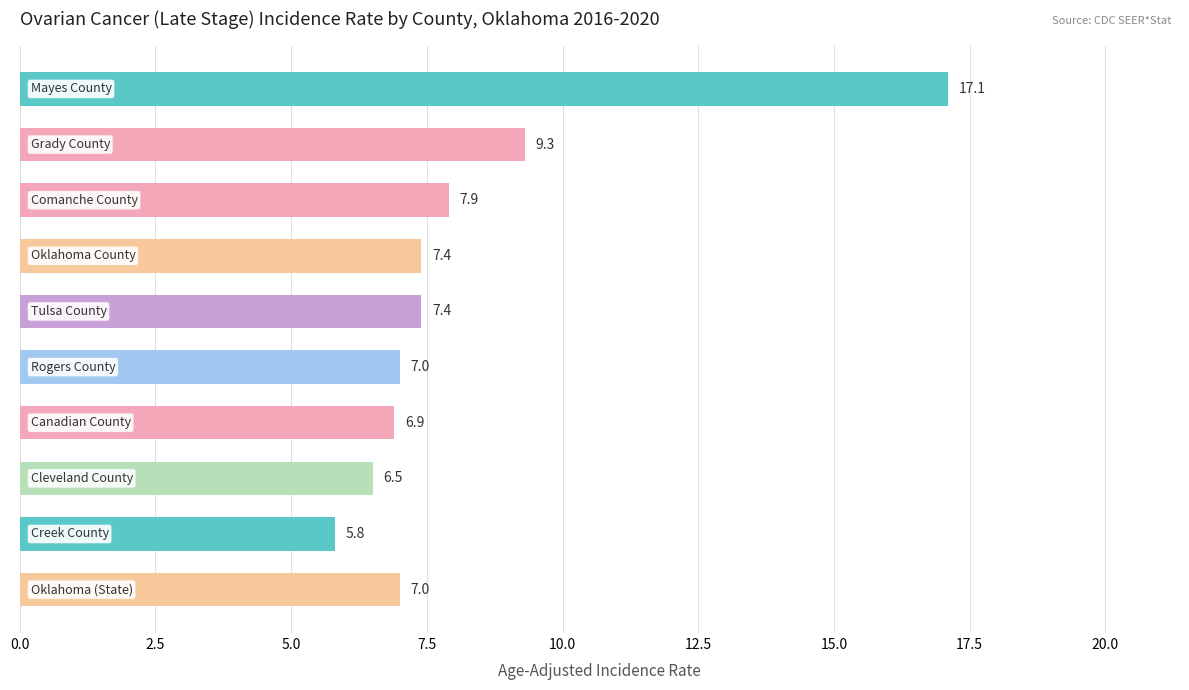

What is the sum of all values?

82.3